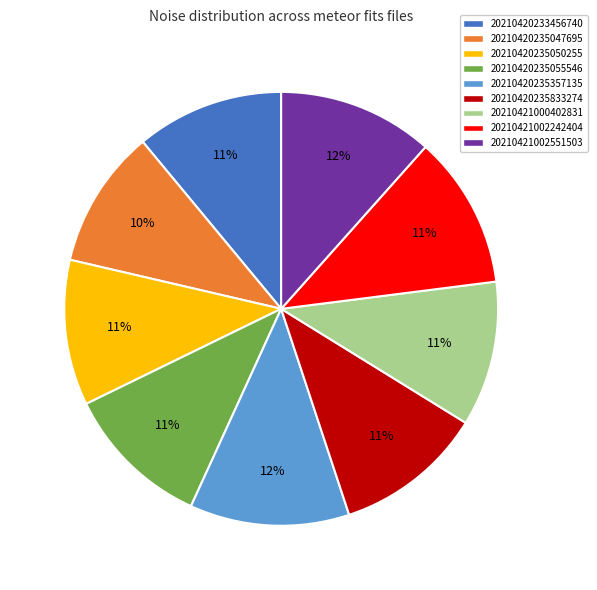

Is it true that 20210421002242404 is 4% of the pie?

False